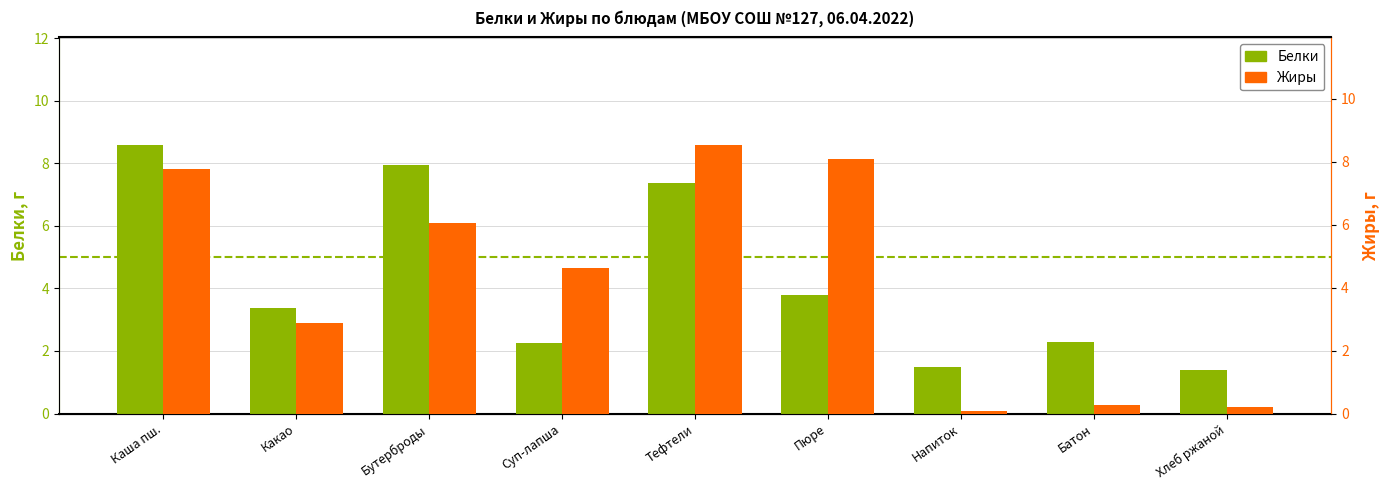

What is the difference between the maximum and minimum values in the Белки series?

7.2